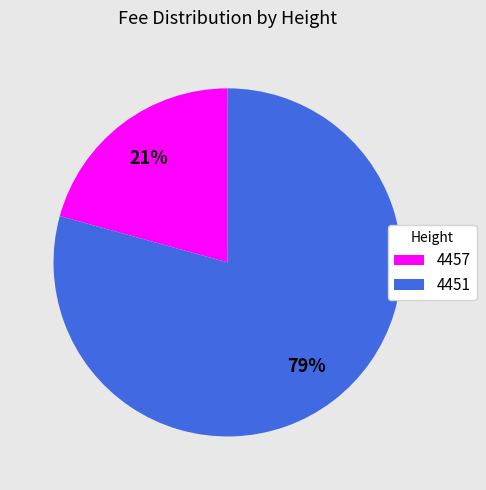

Count the number of slices in the pie.

2